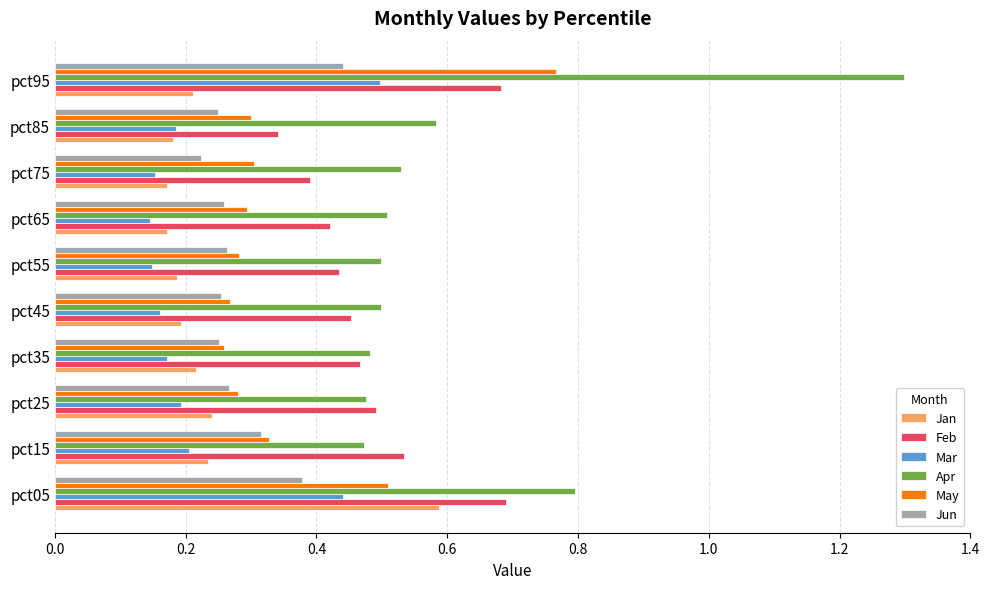

At how many categories does at least one series exceed 0?

10